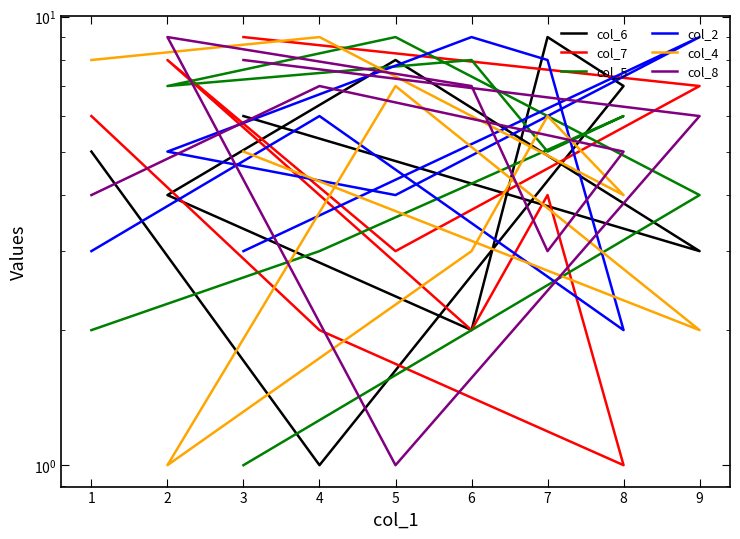

List the series in order of their peak value, lowest first.

col_6, col_7, col_5, col_2, col_4, col_8